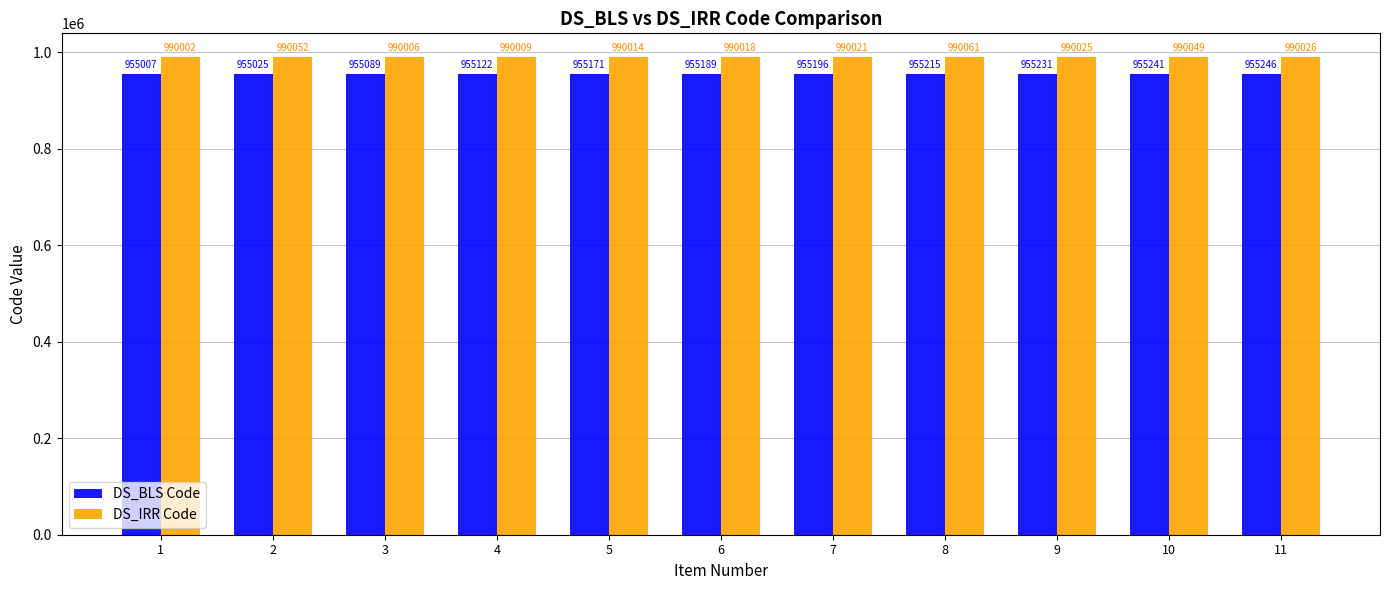

What is the minimum value for DS_BLS Code?

955007